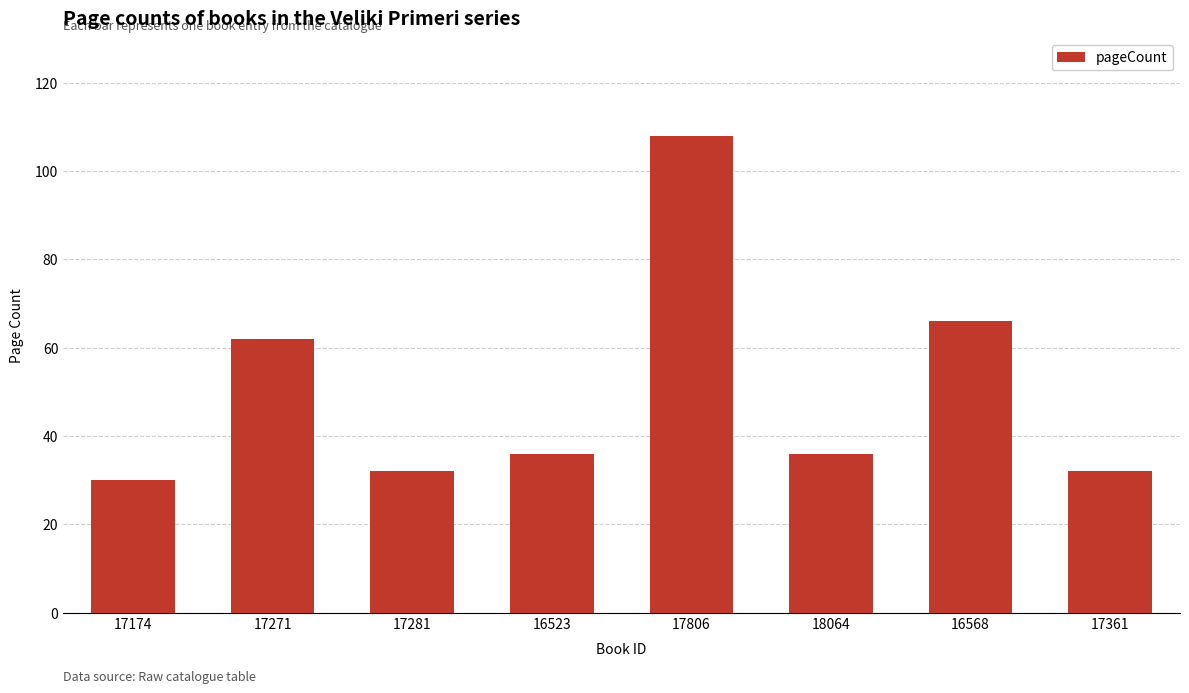

What is the change in value from 16523 to 16568?

+30